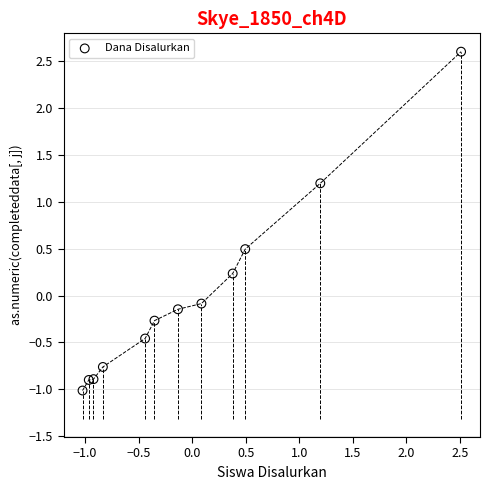

What is the range of Y values (max minus min)?

3.6